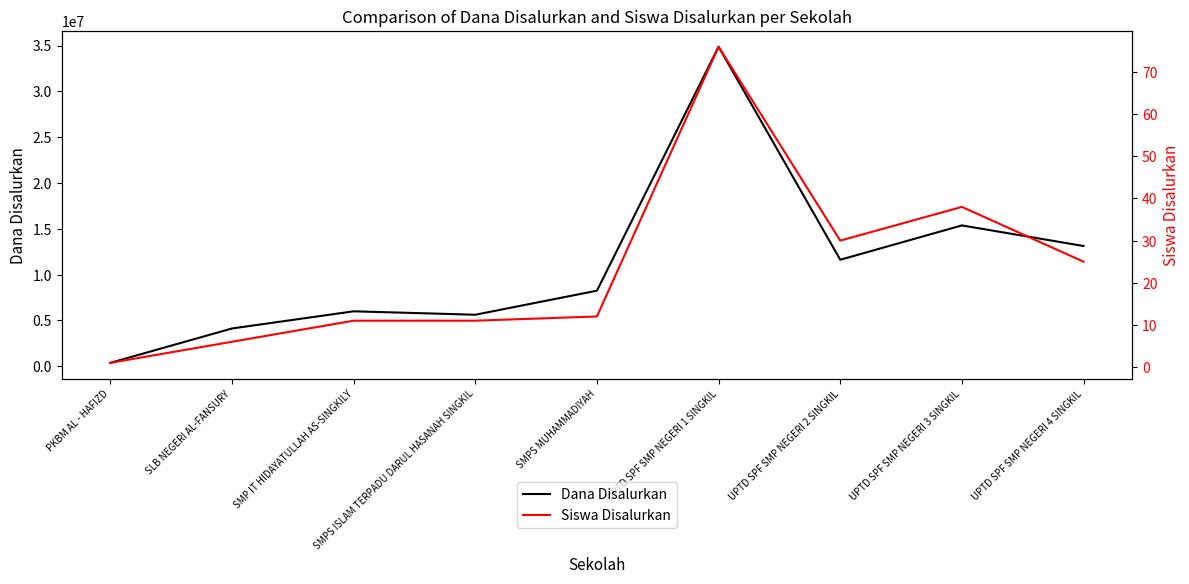

Which series has the widest spread of values?

Dana Disalurkan